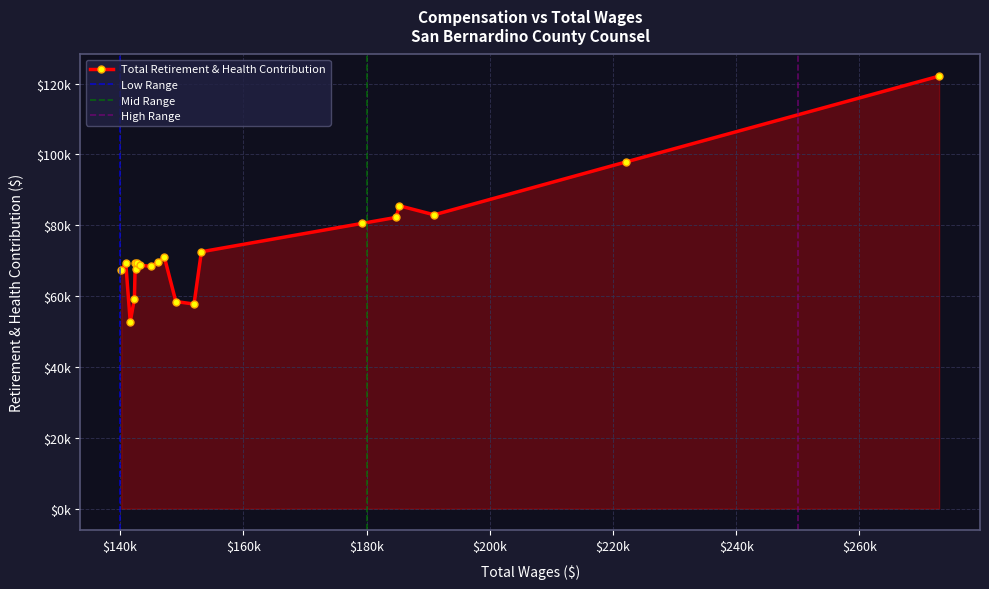

How many series are shown in this chart?

1